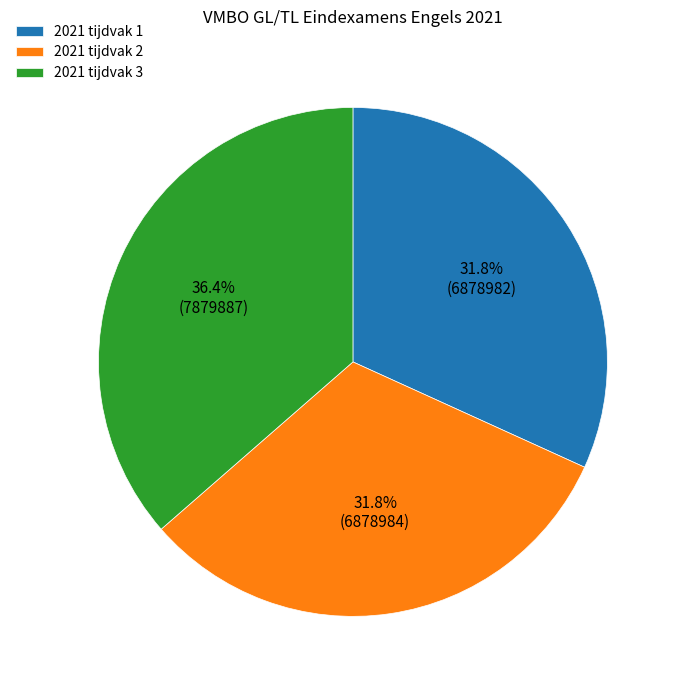

Between 2021 tijdvak 3 and 2021 tijdvak 2, which is larger?

2021 tijdvak 3